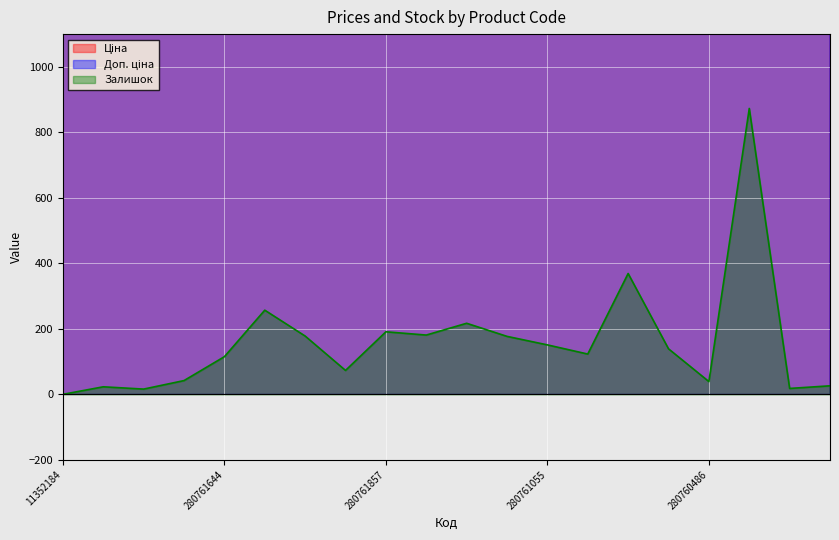

Reading left to right, list all the values displayed in this chart.

Ціна: 11352184=6266.7	11352182=6266.7	11352151=6266.7	280761652=5636.0	280761644=5636.0	280761056=5636.0	280761054=5636.0	280762039=5636.0	280761857=5636.0	280761651=5636.0	280761650=5636.0	280761219=5636.0	280761055=5636.0	280761052=5636.0	280761030=5636.0	280760923=5636.0	280760486=5636.0	275990524=5636.0	11352036=6266.7	11352034=6266.7
Доп. ціна: 11352184=6266.7	11352182=6266.7	11352151=6266.7	280761652=5636.0	280761644=5636.0	280761056=5636.0	280761054=5636.0	280762039=5636.0	280761857=5636.0	280761651=5636.0	280761650=5636.0	280761219=5636.0	280761055=5636.0	280761052=5636.0	280761030=5636.0	280760923=5636.0	280760486=5636.0	275990524=5636.0	11352036=6266.7	11352034=6266.7
Залишок: 11352184=0.0	11352182=23.0	11352151=16.0	280761652=42.0	280761644=115.0	280761056=257.0	280761054=178.0	280762039=73.0	280761857=191.0	280761651=181.0	280761650=217.0	280761219=177.0	280761055=151.0	280761052=123.0	280761030=369.0	280760923=139.0	280760486=39.0	275990524=873.0	11352036=18.0	11352034=26.0